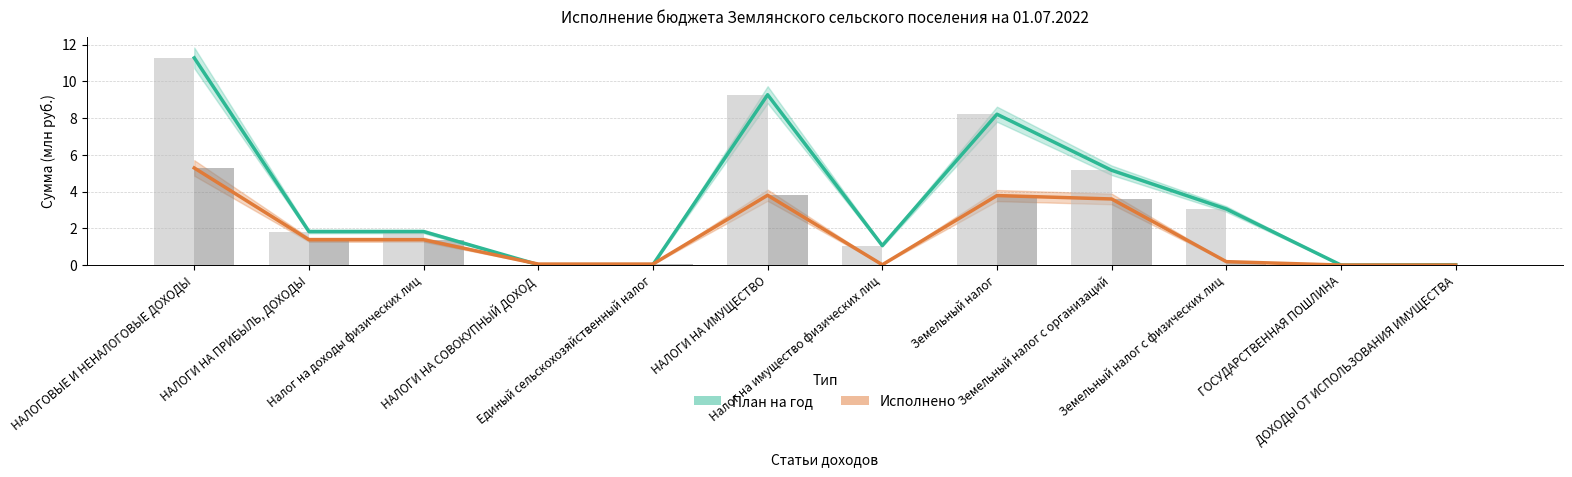

Where does the План на год series first go above 1?

НАЛОГОВЫЕ И НЕНАЛОГОВЫЕ ДОХОДЫ